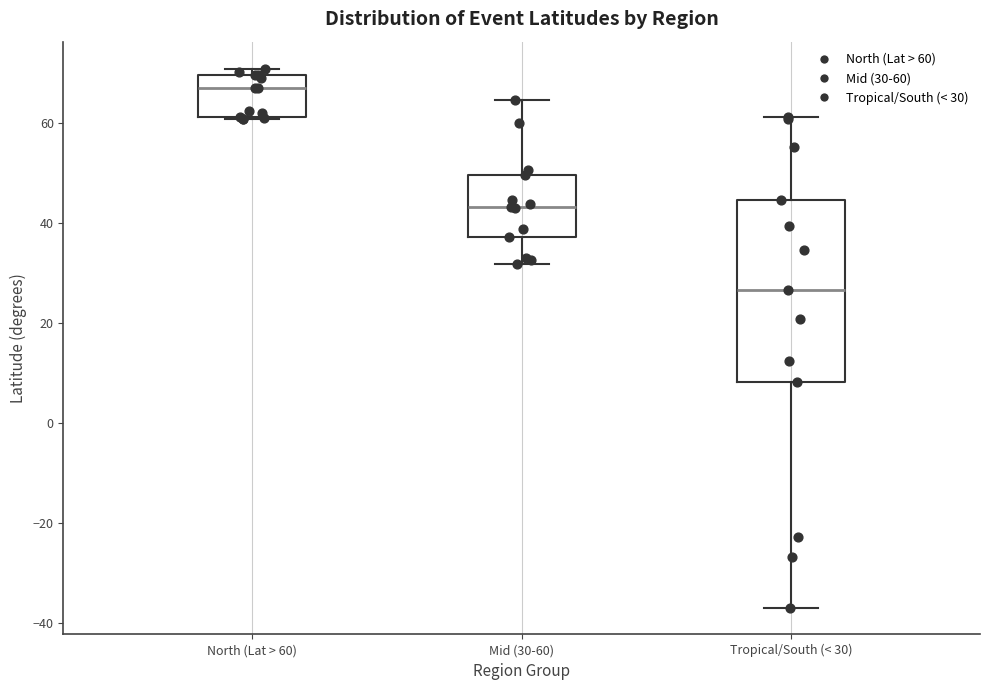

Which box's median line is the lowest?

Tropical/South (< 30)